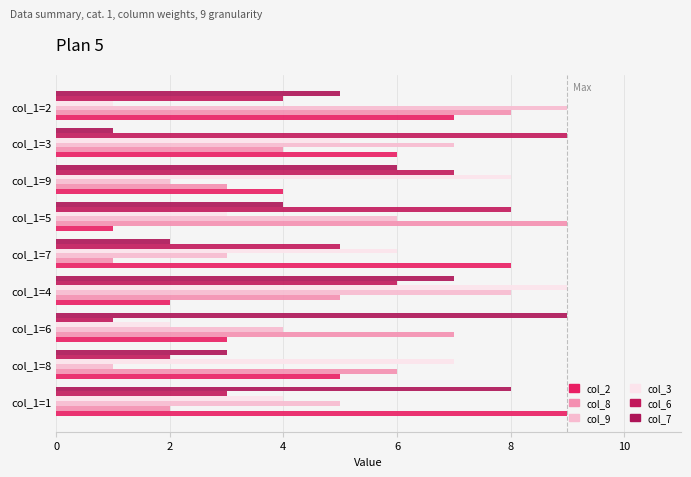

How many data points in col_9 are less than 5?

4